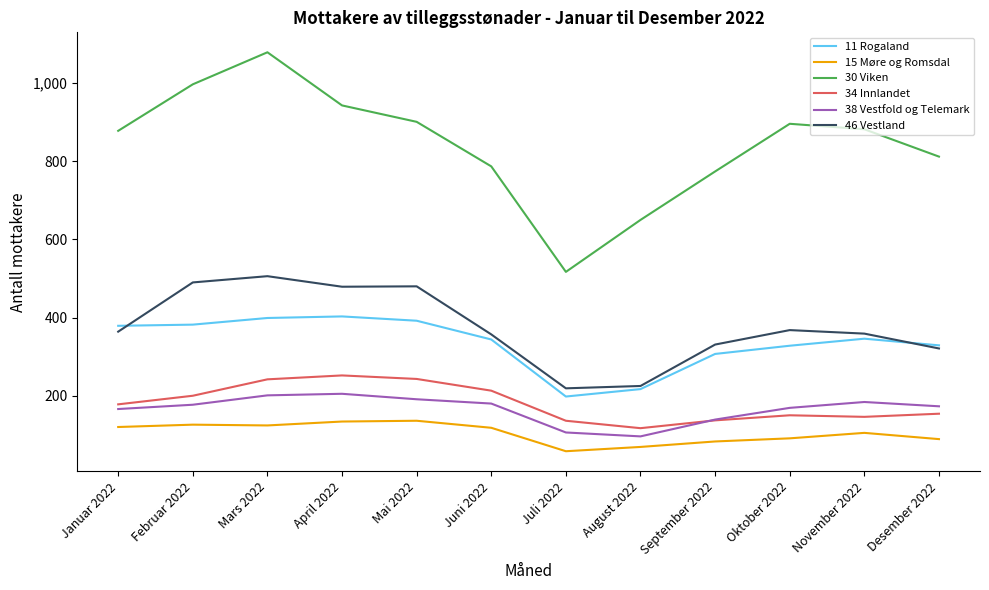

What are all the series names shown in the legend?

11 Rogaland, 15 Møre og Romsdal, 30 Viken, 34 Innlandet, 38 Vestfold og Telemark, 46 Vestland